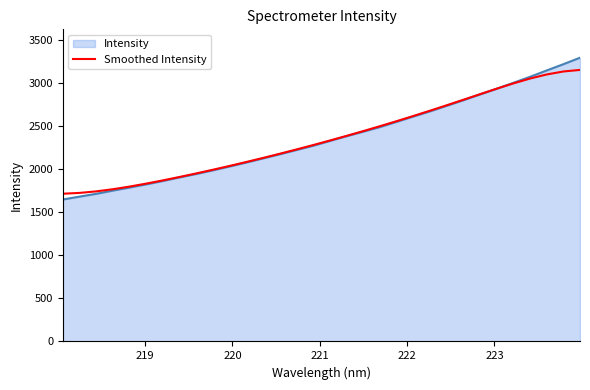

Which series has the largest range (max minus min)?

Intensity